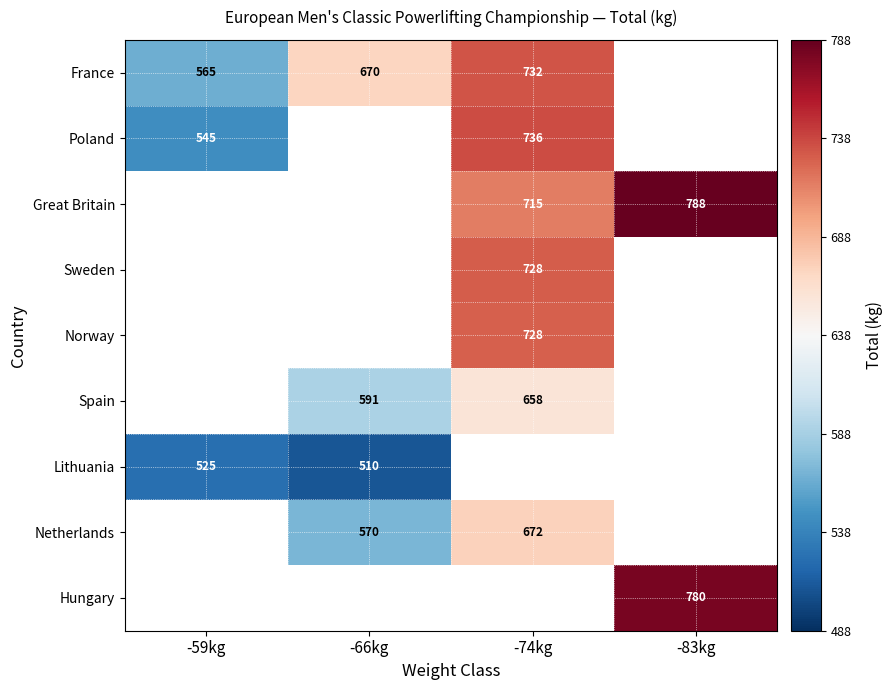

Is it true that Poland equals 168 at -74kg?

False